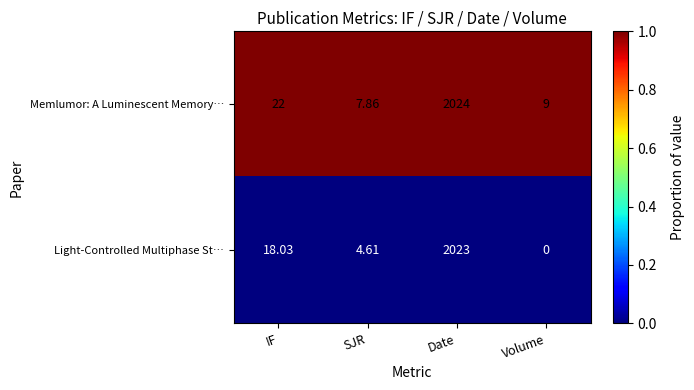

Between Date and Volume, which series saw the biggest shift?

Light-Controlled Multiphase St…